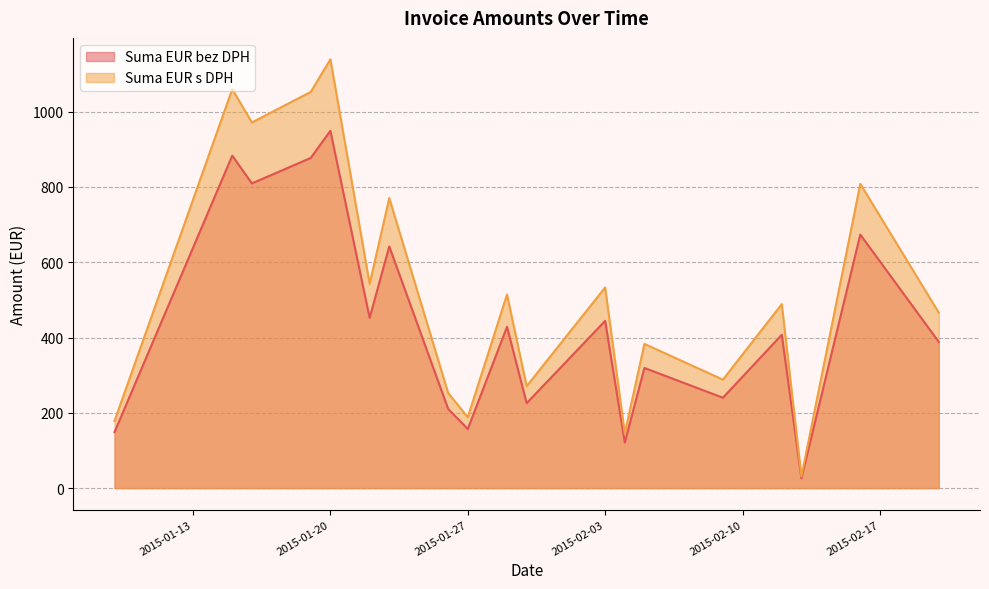

Which series has the widest spread of values?

Suma EUR s DPH